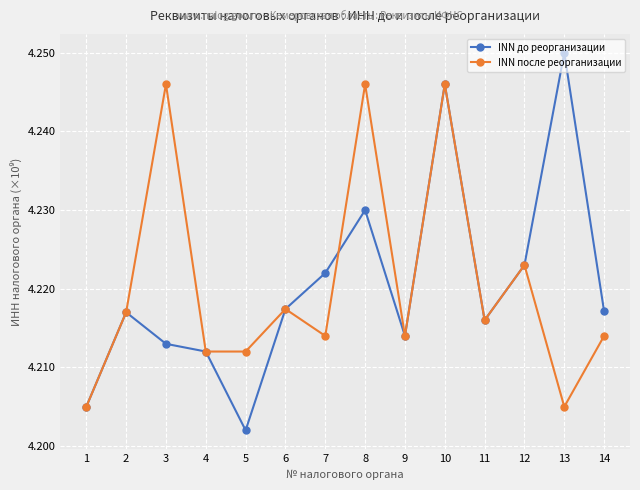

At how many categories does at least one series exceed 4?

14